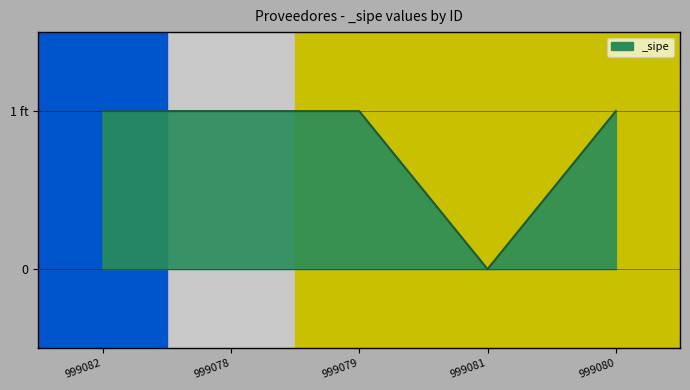

Between 999079 and 999081, which is larger?

999079